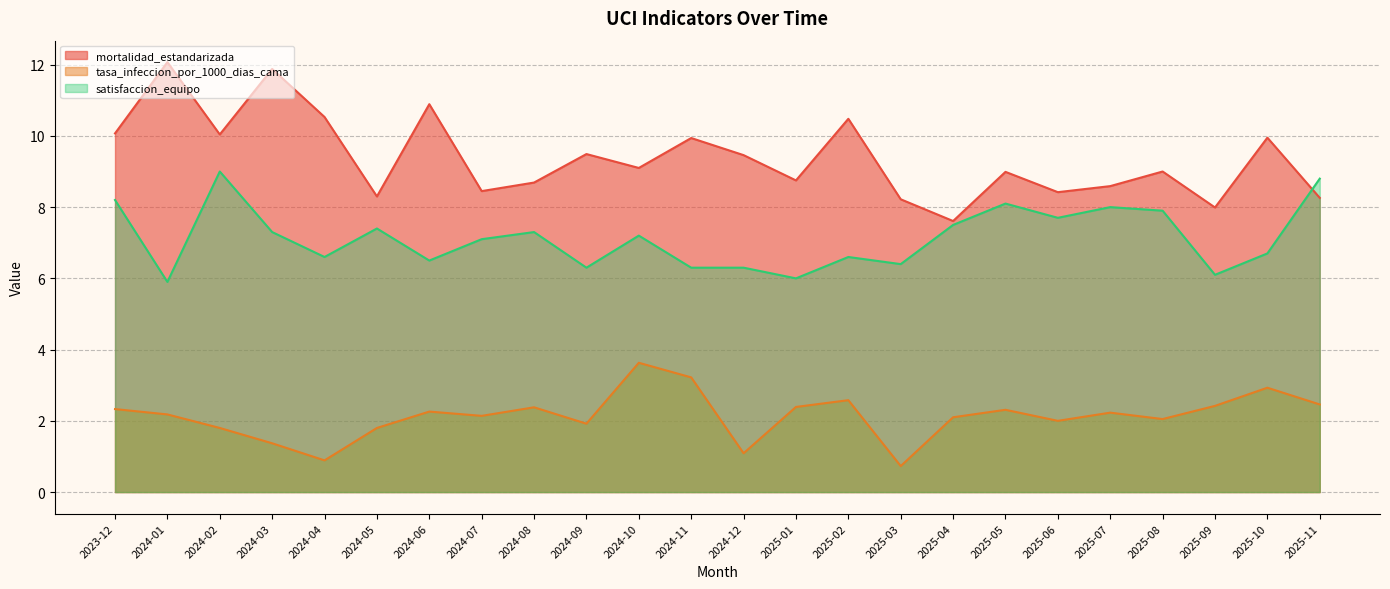

True or false: satisfaccion_equipo has a value of 7.3 at 2024-08.

True